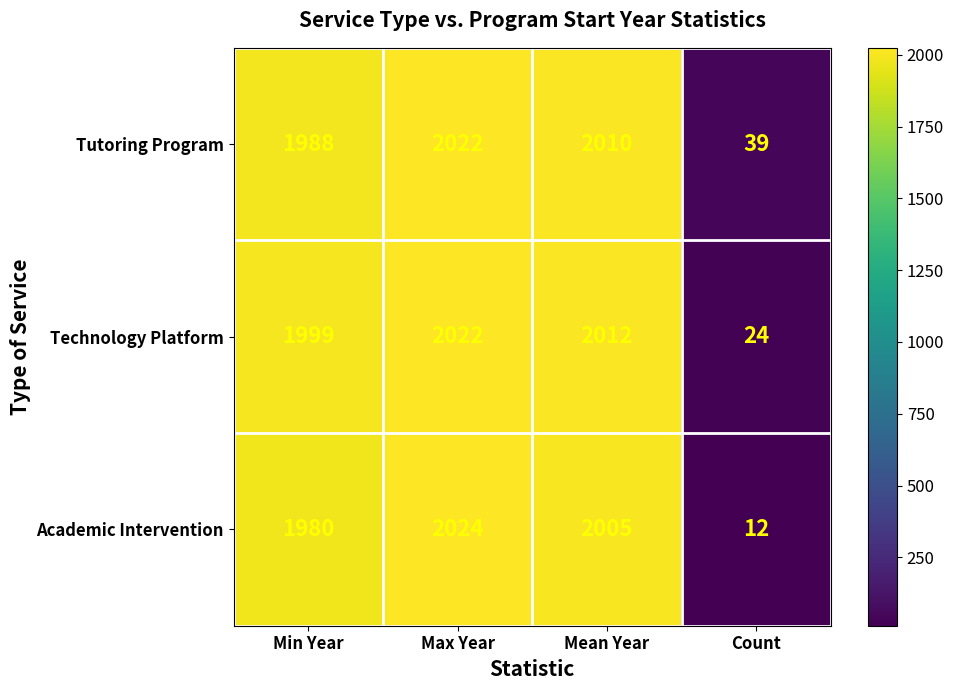

True or false: Academic Intervention has a value of 412 at Min Year.

False